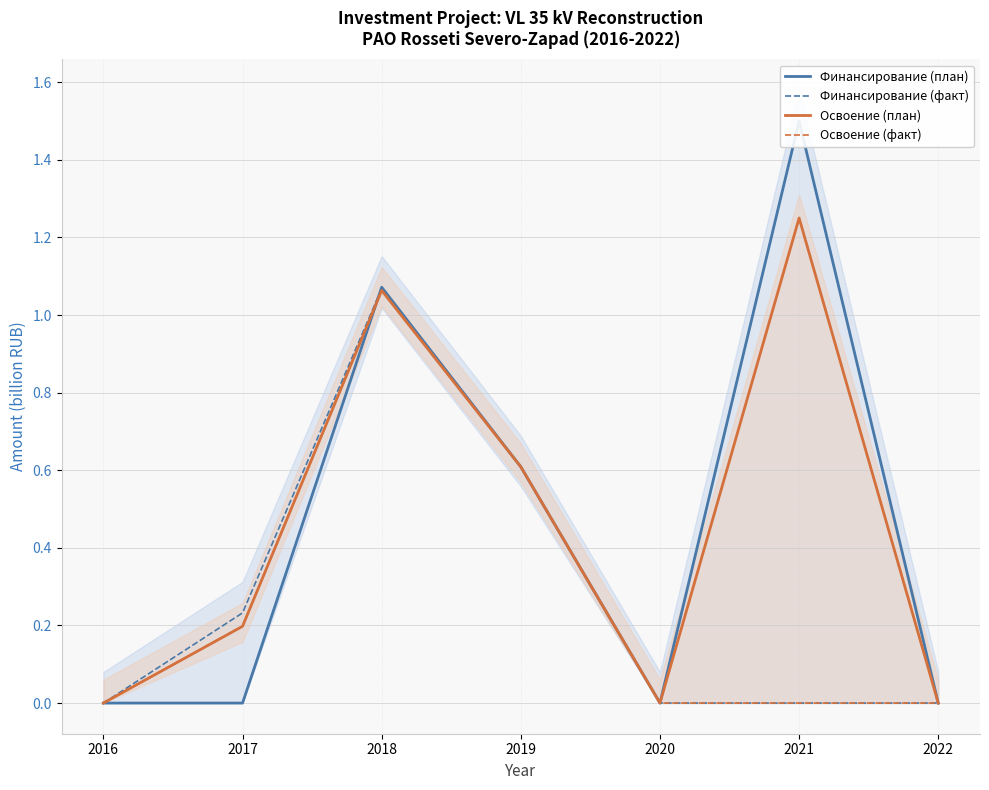

Where do Финансирование (план) and Освоение (план) first cross each other?

2017 and 2018